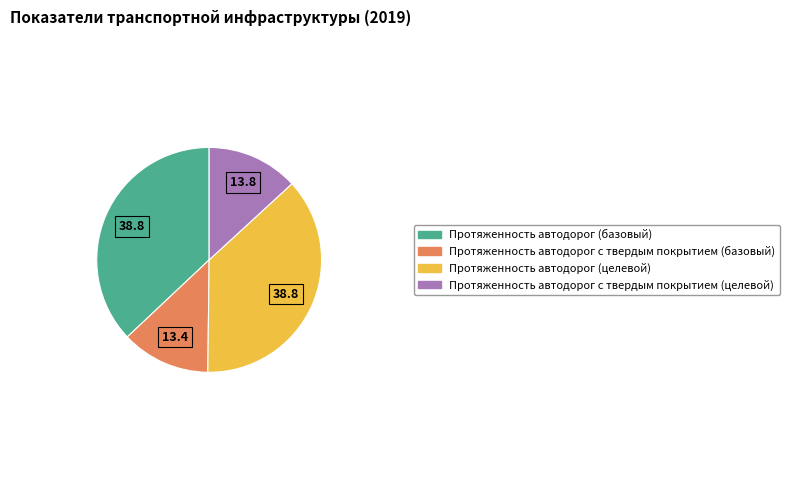

Does Протяженность автодорог с твердым покрытием (целевой) represent more than half of the total?

No